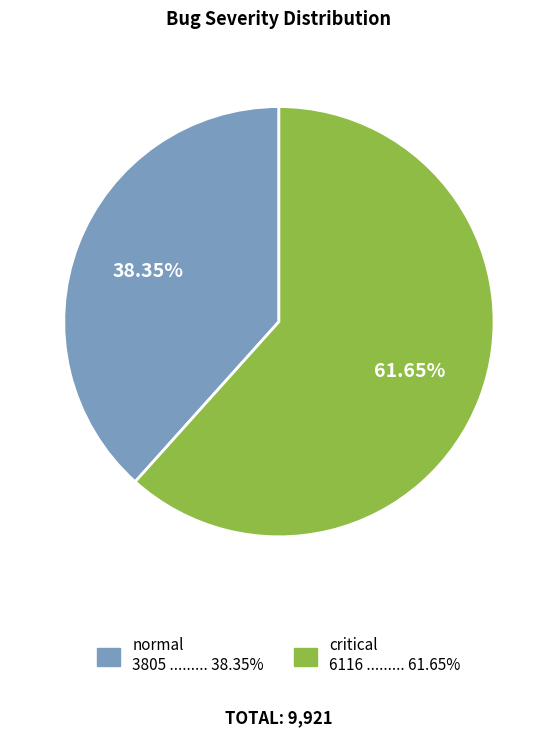

True or false: critical accounts for 62% of the total.

True